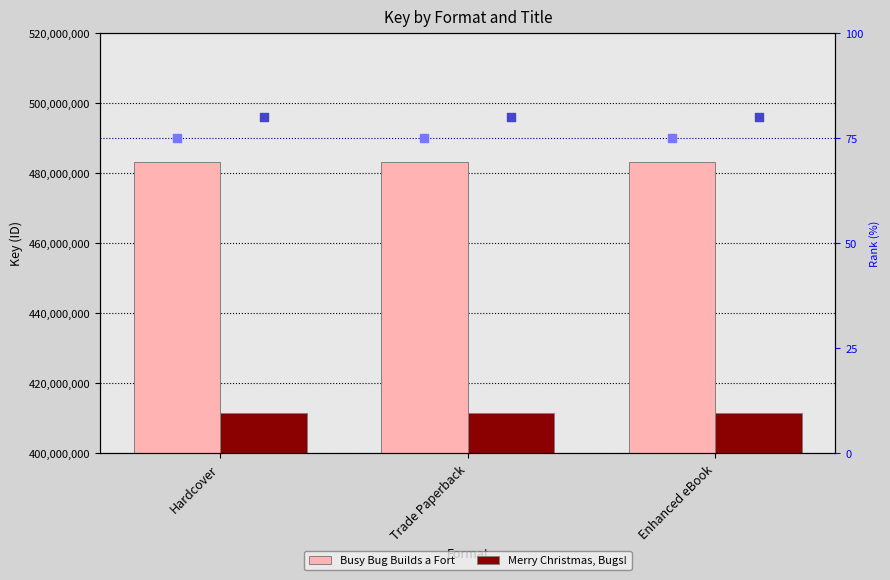

What is the total value across all series at Enhanced eBook?

894724445